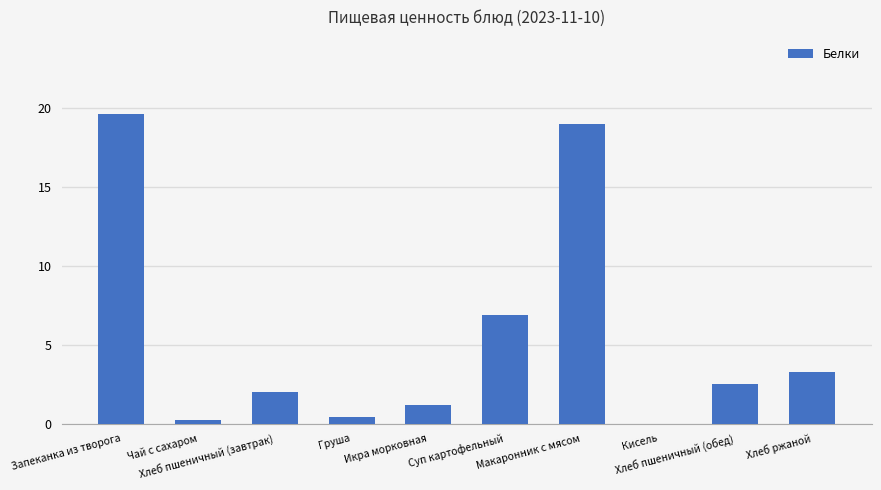

How many categories are shown in the chart?

10